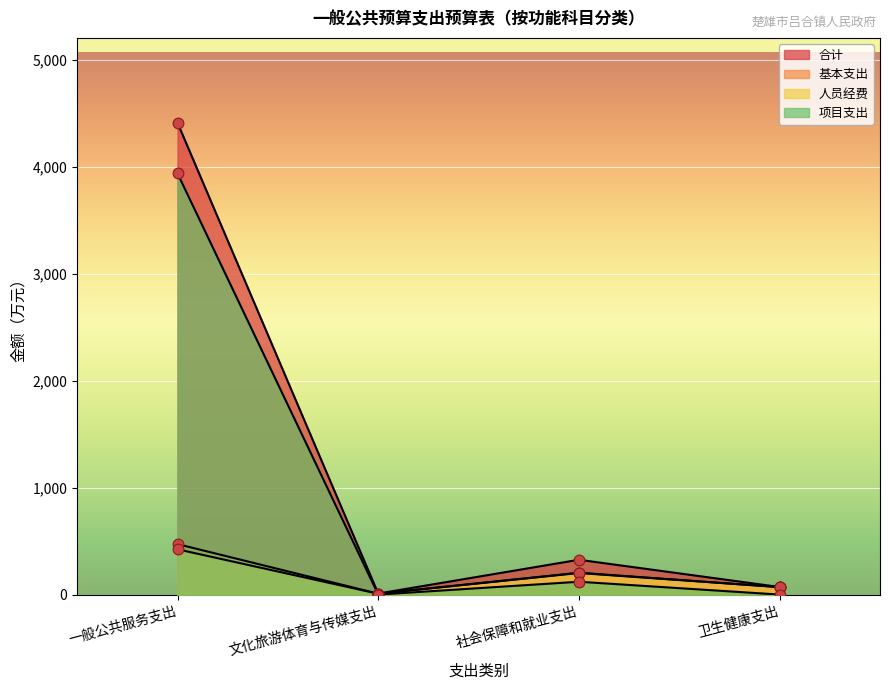

At how many categories does at least one series exceed 383?

1